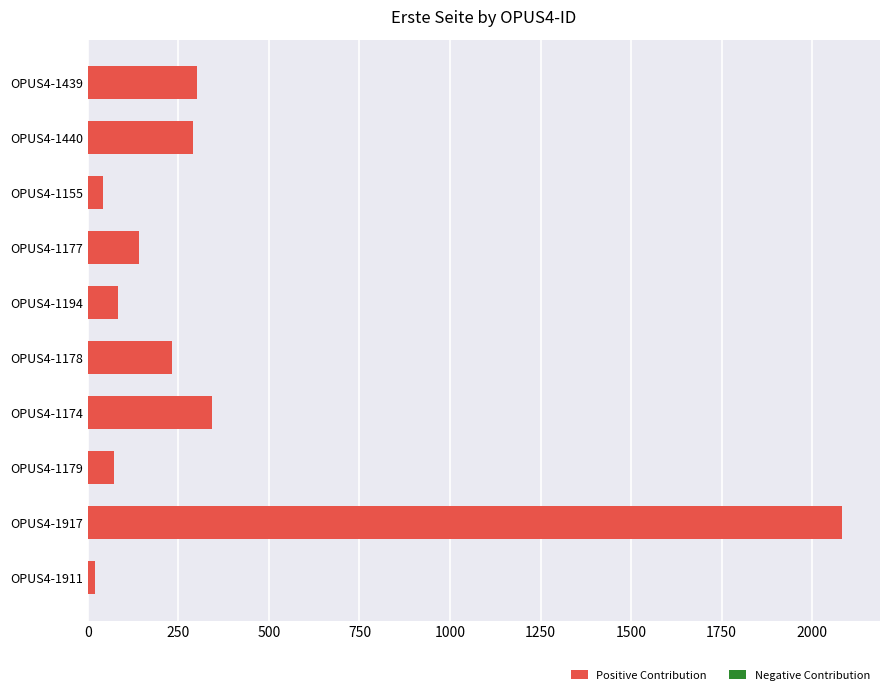

What is the ratio of the value at OPUS4-1177 to the value at OPUS4-1179?

1.9